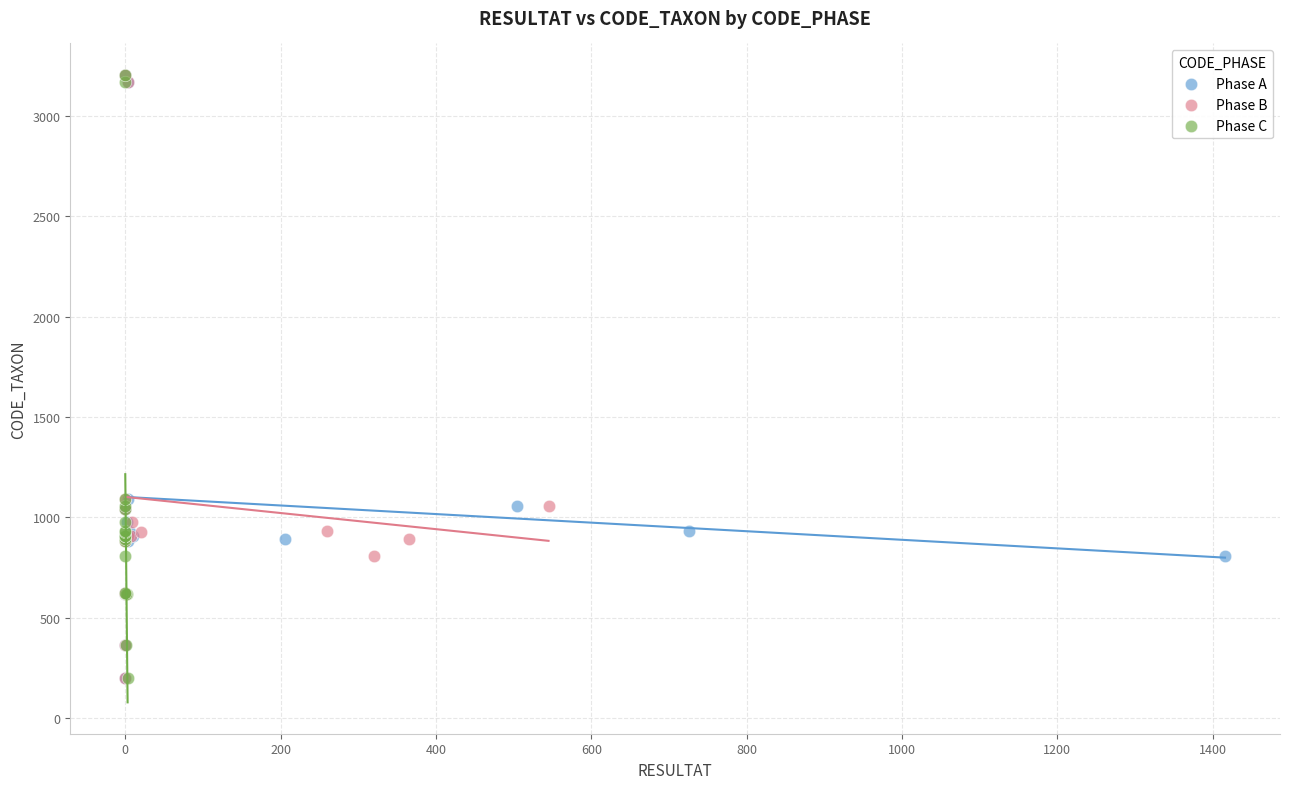

What are all the series names shown in the legend?

Phase A, Phase B, Phase C